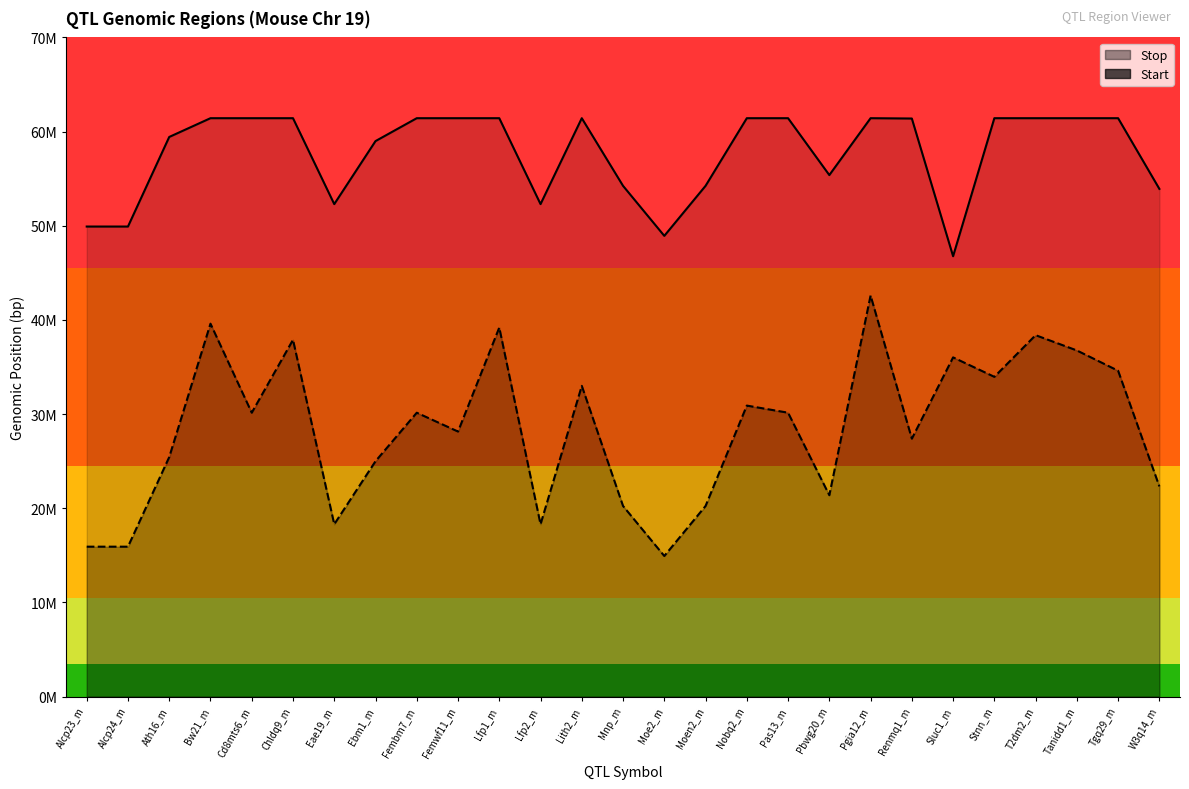

What is the label of the 21st point from the left?

Renmq1_m